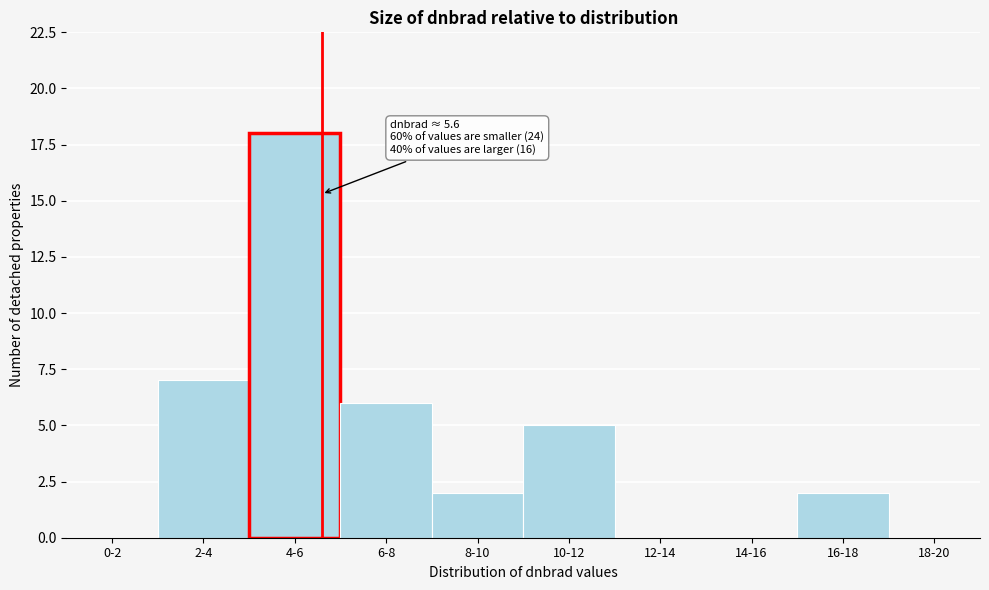

Reading left to right, what are all the values shown in this chart?

0-2=0	2-4=7	4-6=18	6-8=6	8-10=2	10-12=5	12-14=0	14-16=0	16-18=2	18-20=0